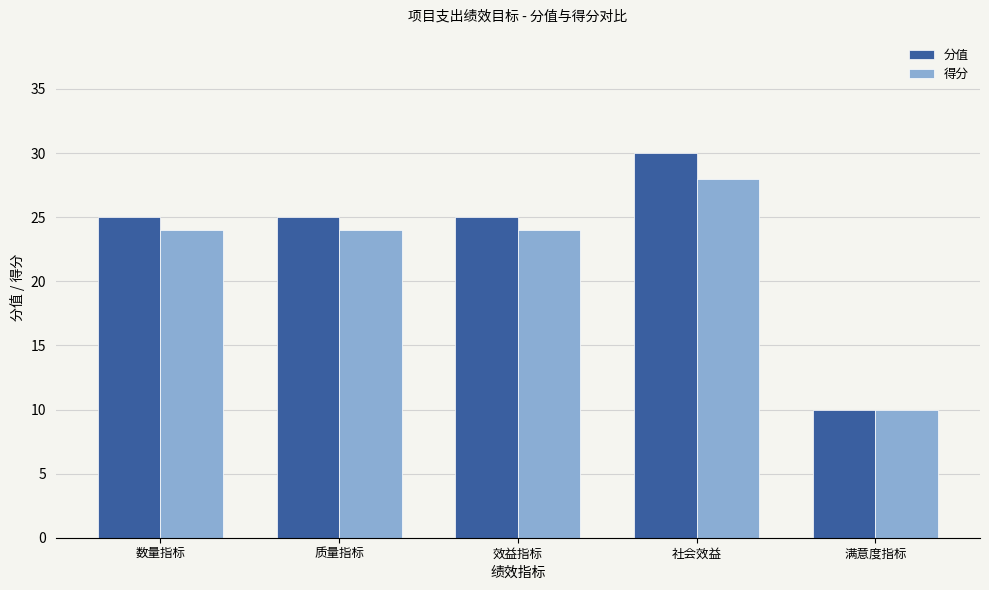

Reading right to left, what are all the values shown in this chart?

分值: 10	30	25	25	25
得分: 10	28	24	24	24